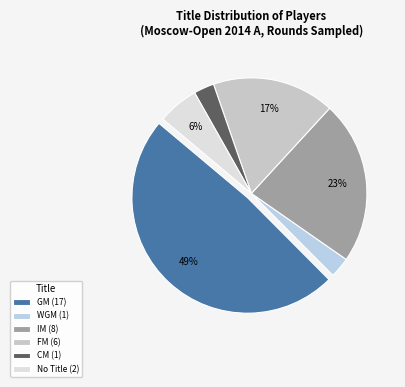

Count the number of slices in the pie.

6